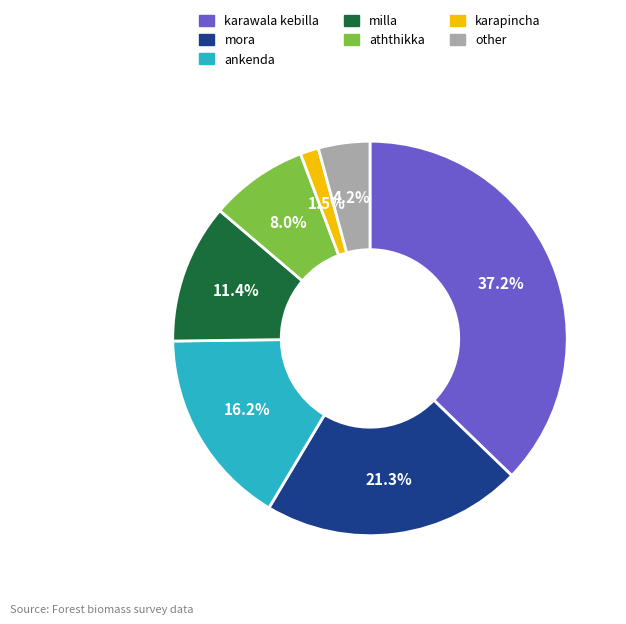

Which category has the biggest portion of the pie?

karawala kebilla